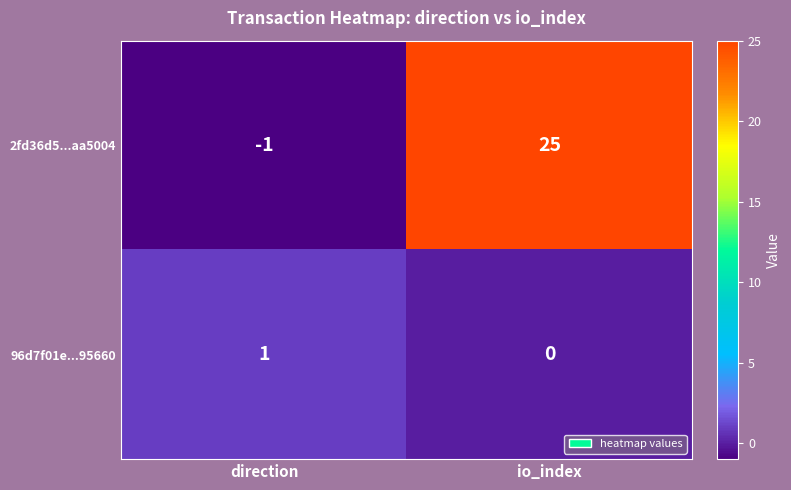

At which category is the sum across all series the highest?

io_index